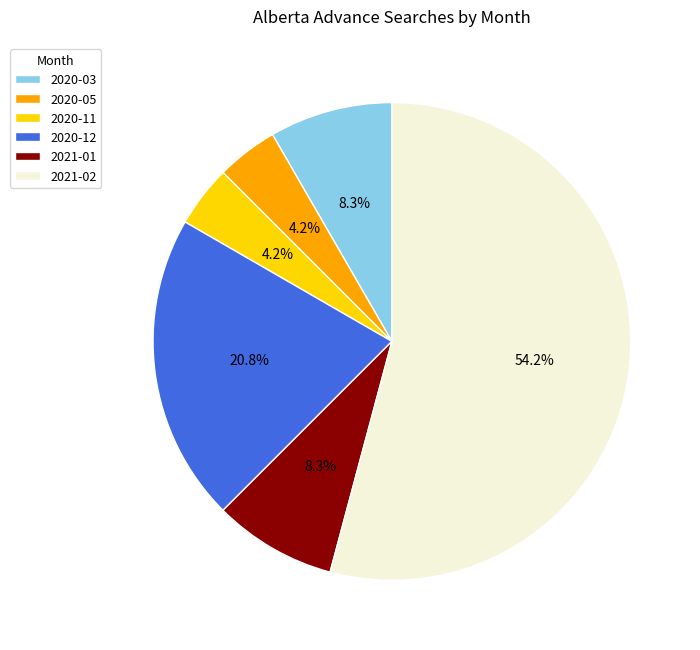

What percentage is the 2020-11 slice, to the nearest percent?

4%